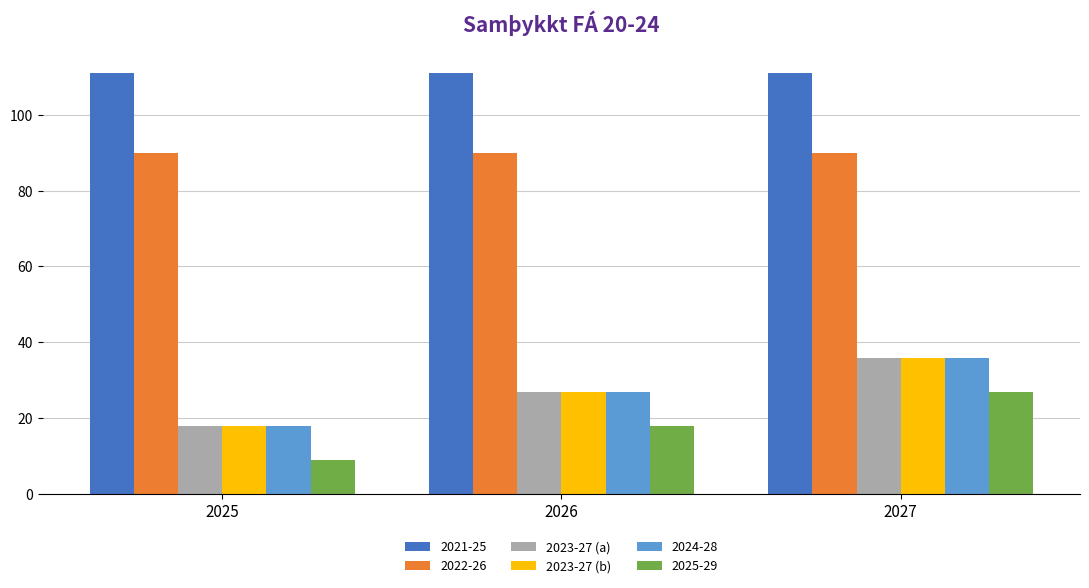

What is the difference between the 2023-27 (b) values at 2026 and 2027?

9